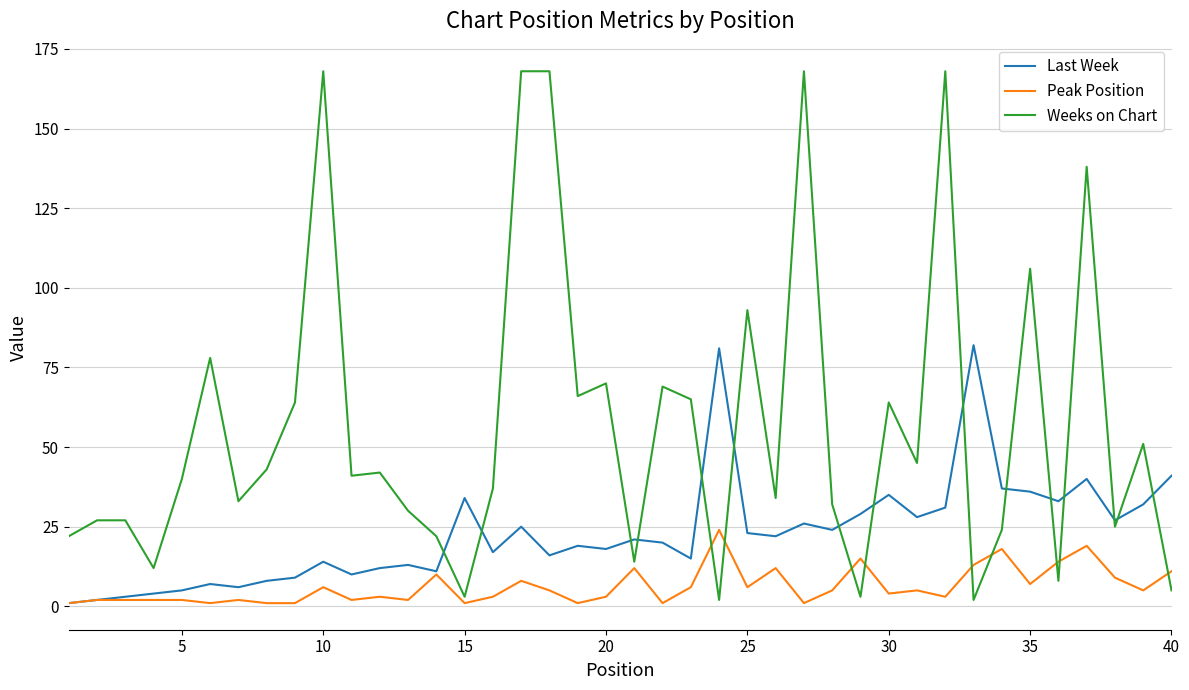

What is the average value of the Peak Position series?

6